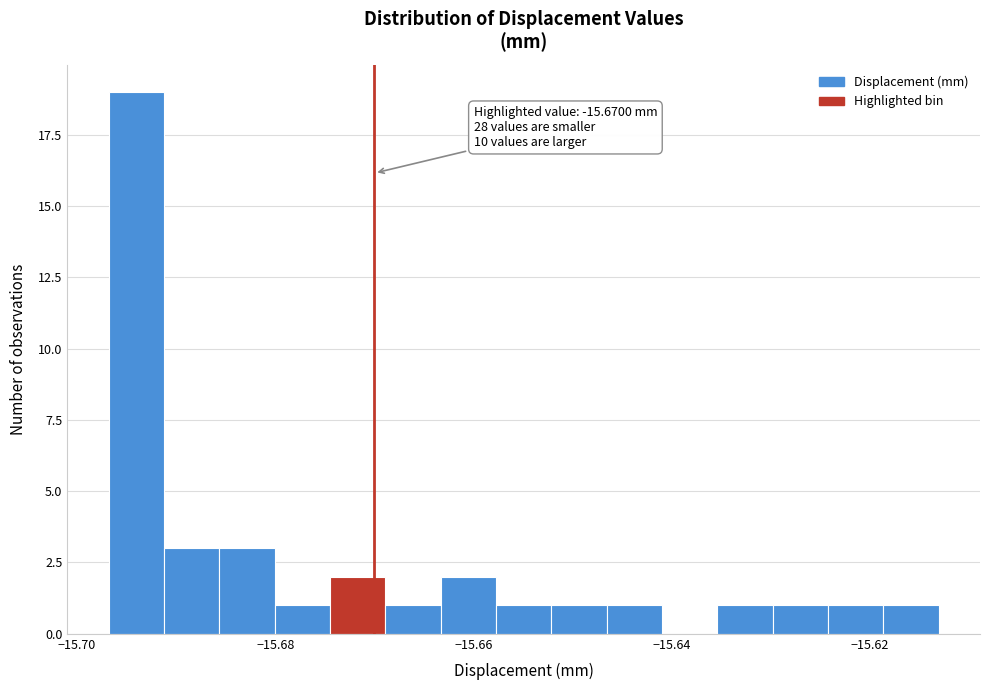

Read against the x-axis, roughly where is the centre of the tallest bar?

-15.694